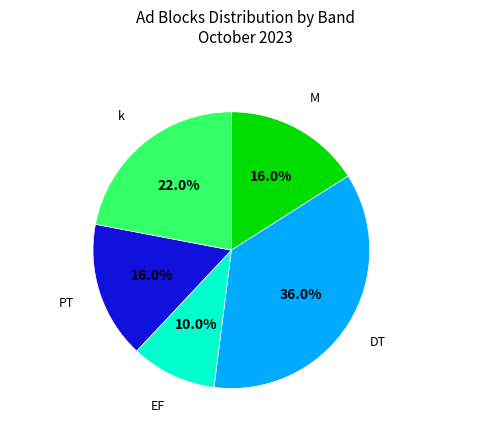

Does any single category account for the majority?

No